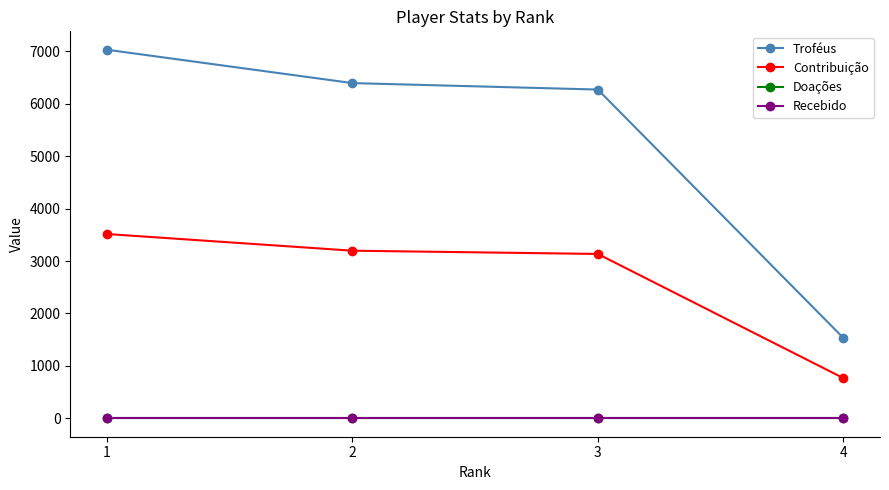

What is the value of the Troféus point at the 4th from the left?

1536